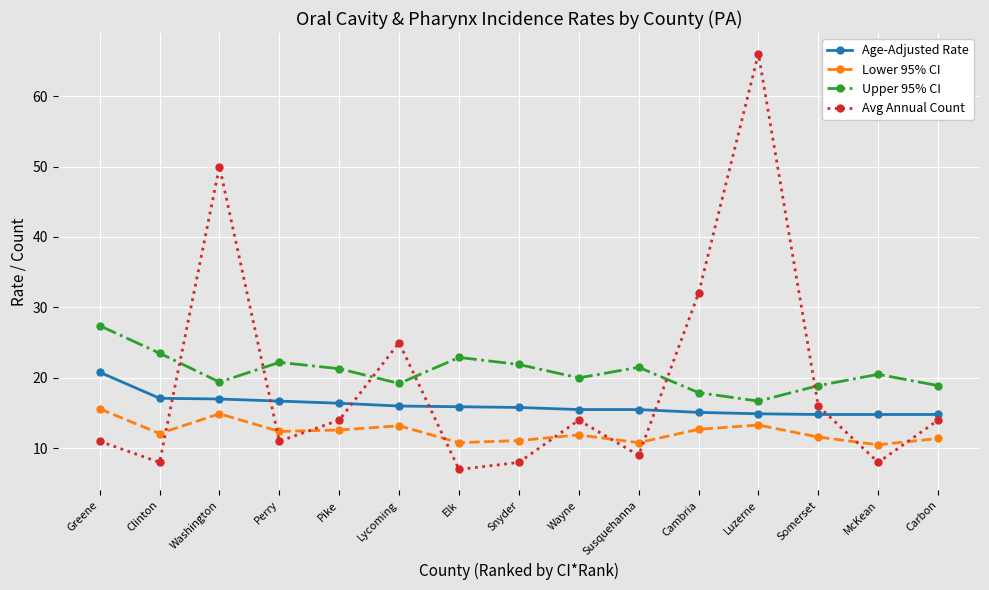

True or false: Lower 95% CI and Upper 95% CI cross at least once.

False